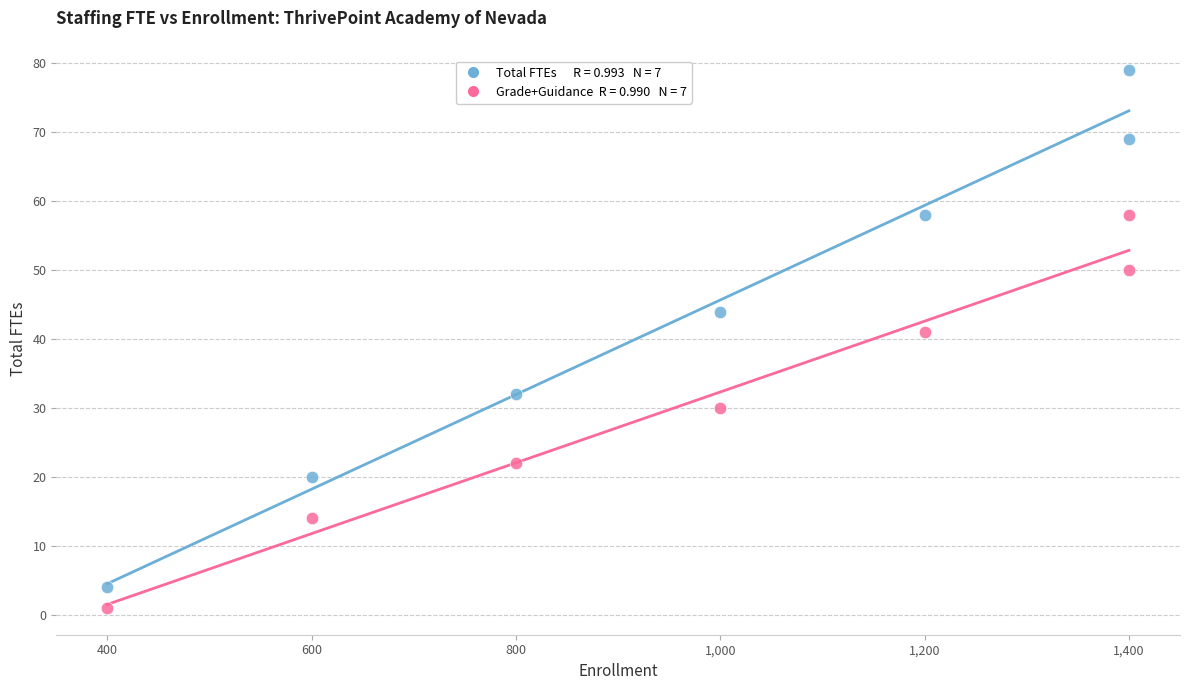

Across all series, what Y value is closest to 40?

41